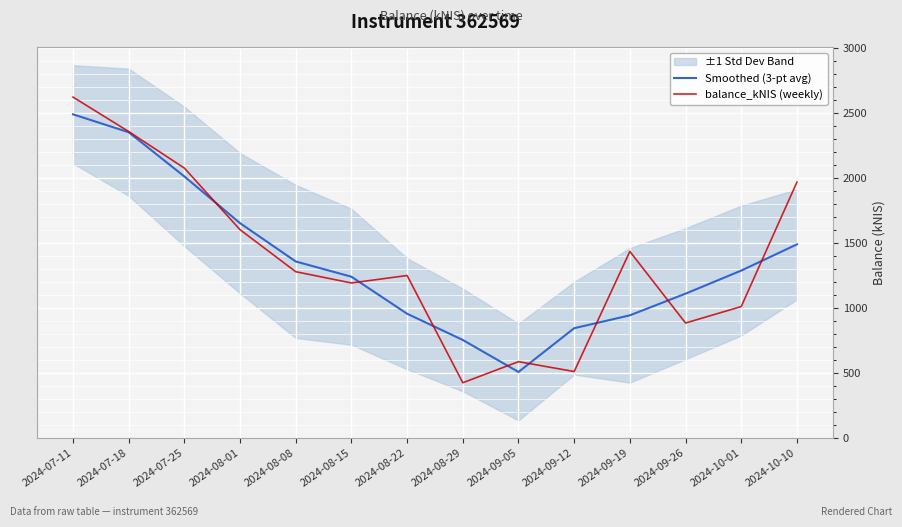

What are all the series names shown in the legend?

Smoothed (3-pt avg), balance_kNIS (weekly)